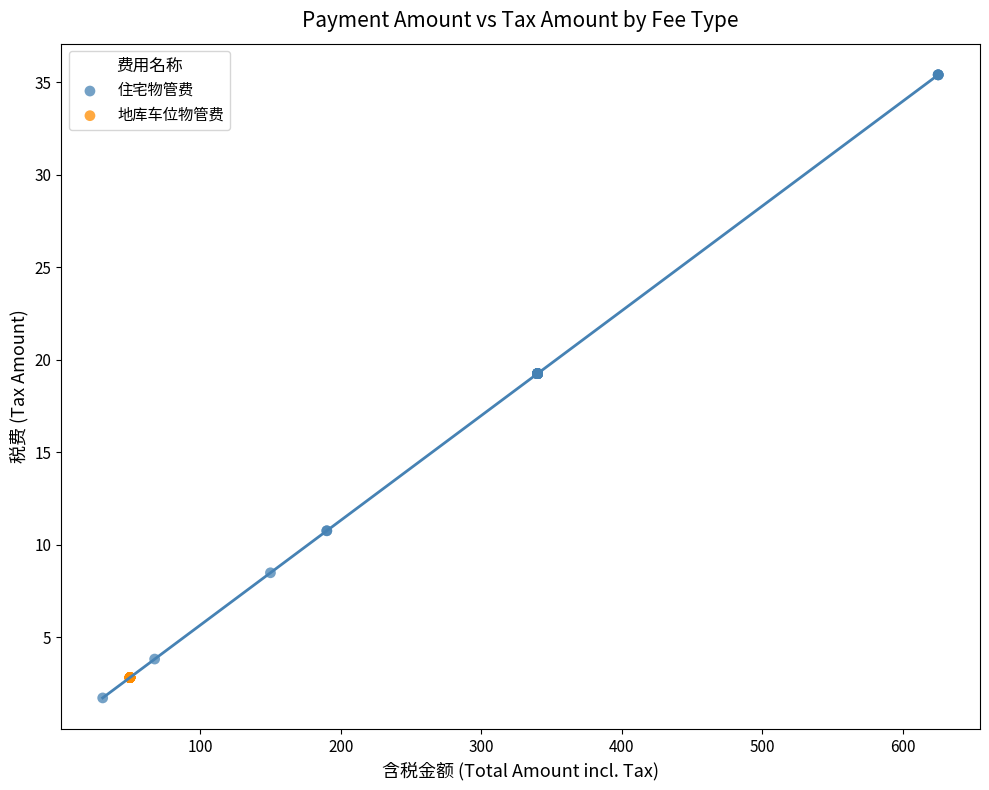

Which series contains the highest Y value?

住宅物管费